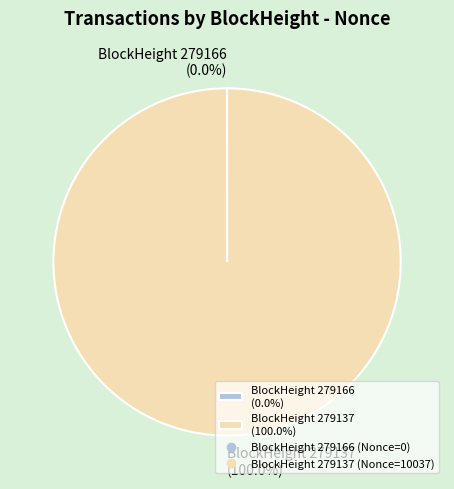

Which slice is the largest?

BlockHeight 279137 (100.0%)